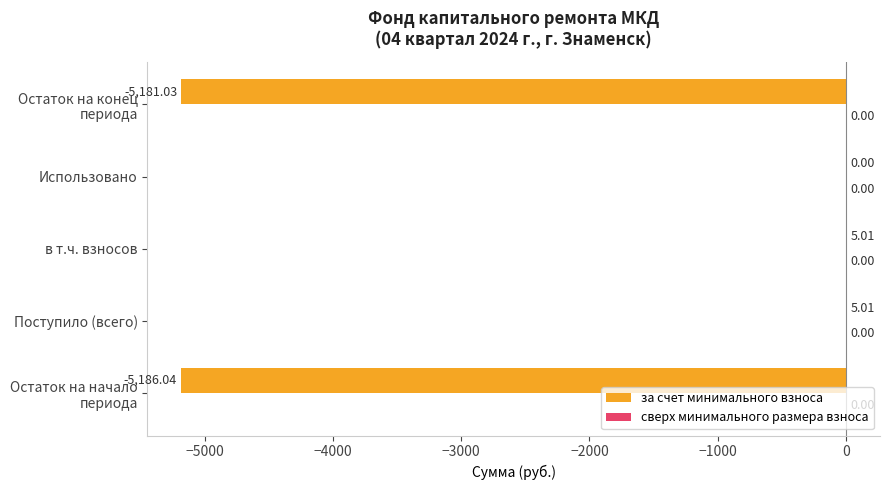

How many categories are shown in the chart?

5